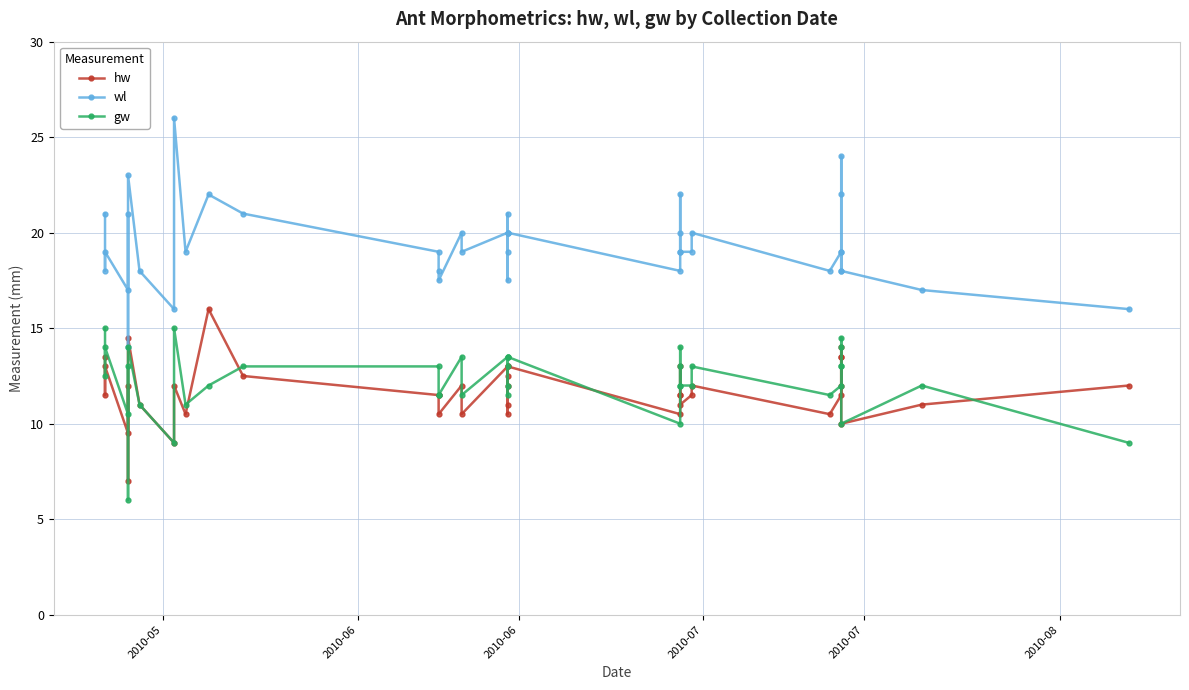

Is the value of wl at 2010-06 greater than the value of gw at 27?

Yes